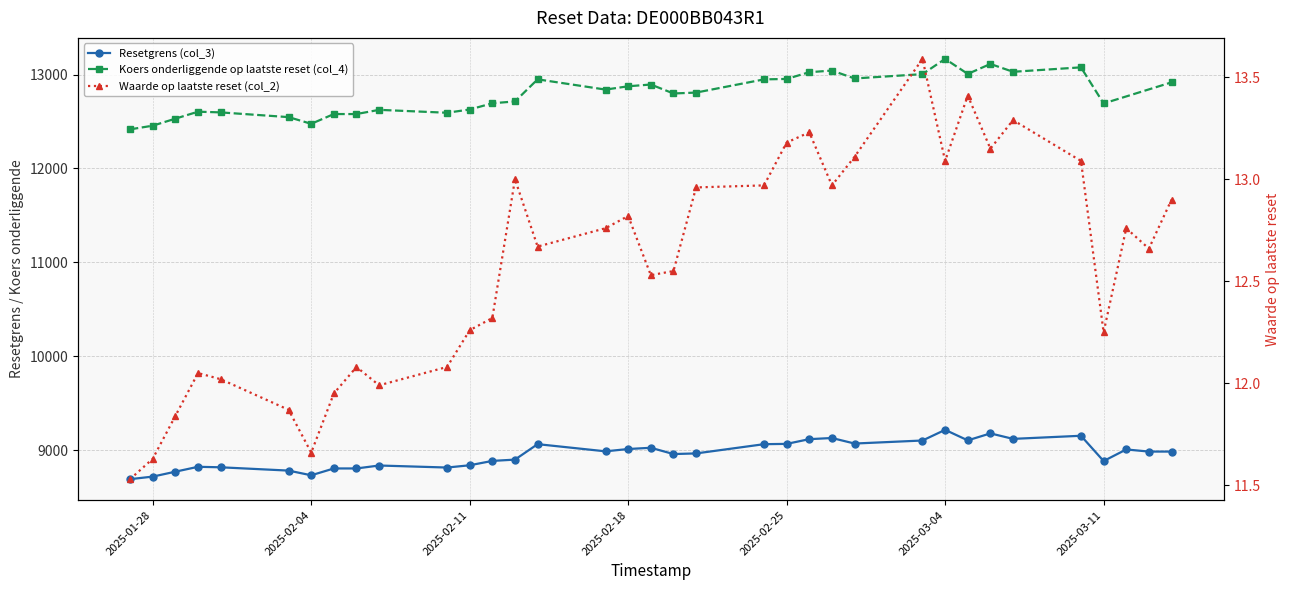

What is the difference between the maximum and minimum values in the Waarde op laatste reset (col_2) series?

2.1